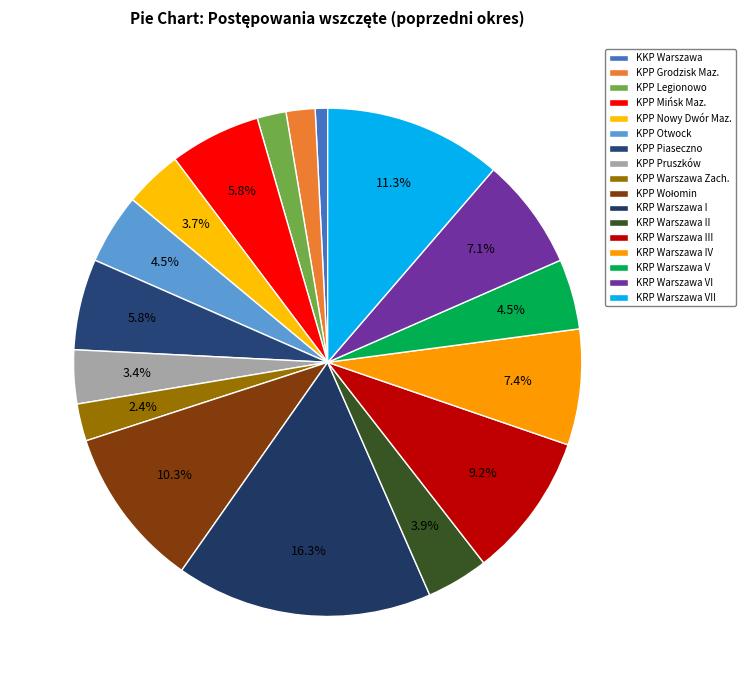

Which slice is the largest?

KRP Warszawa I